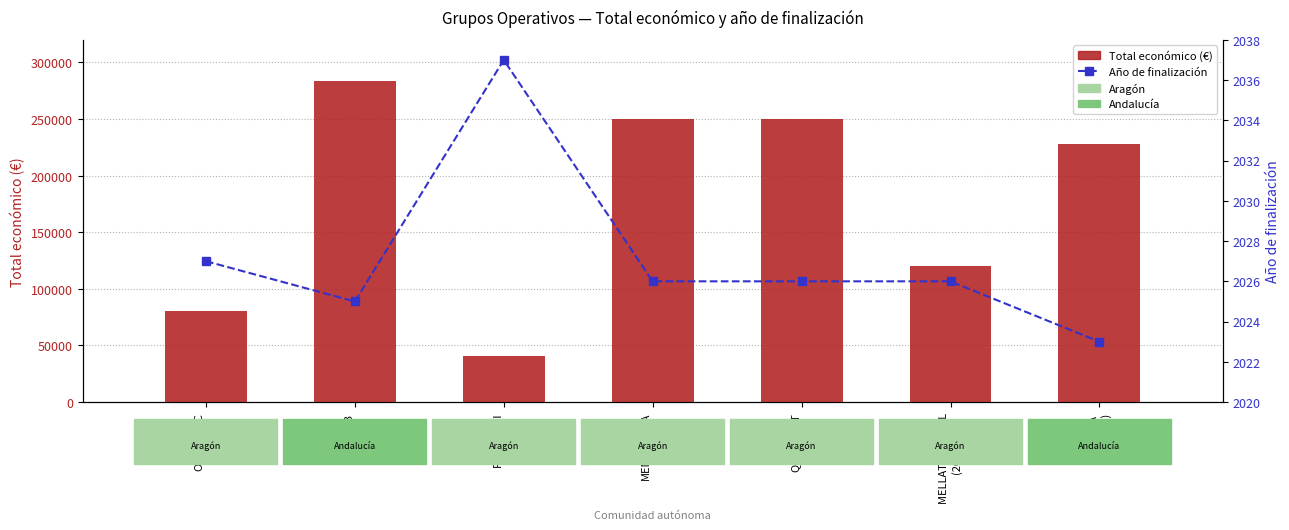

What is the average value of the Total económico (€) series?

178989